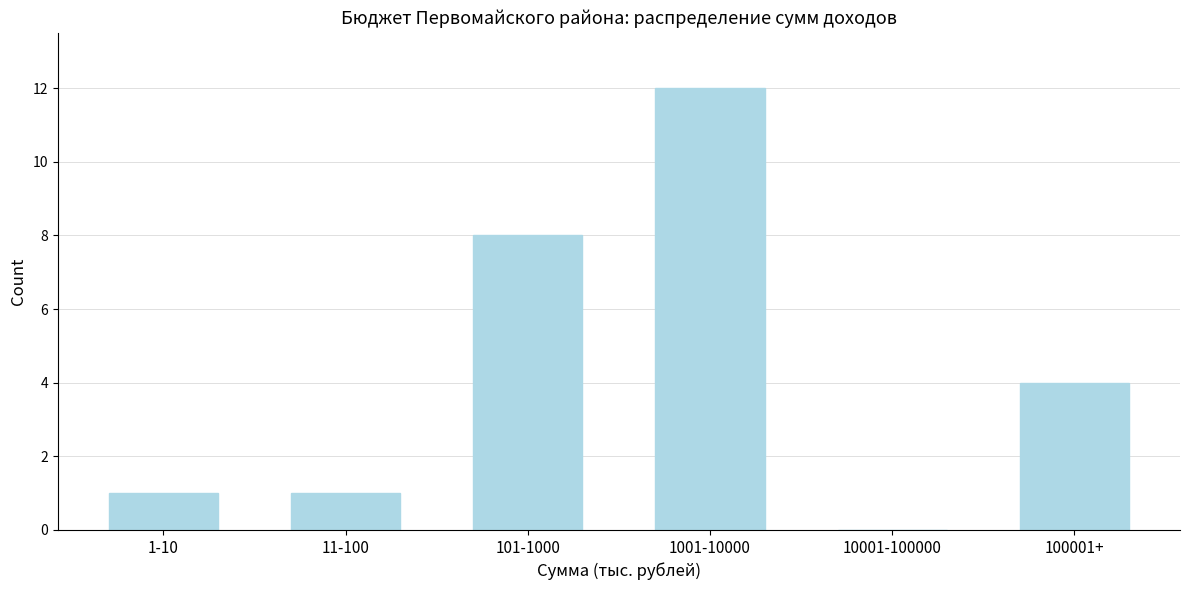

Reading right to left, transcribe all the data shown in this chart.

100001+=4	10001-100000=0	1001-10000=12	101-1000=8	11-100=1	1-10=1